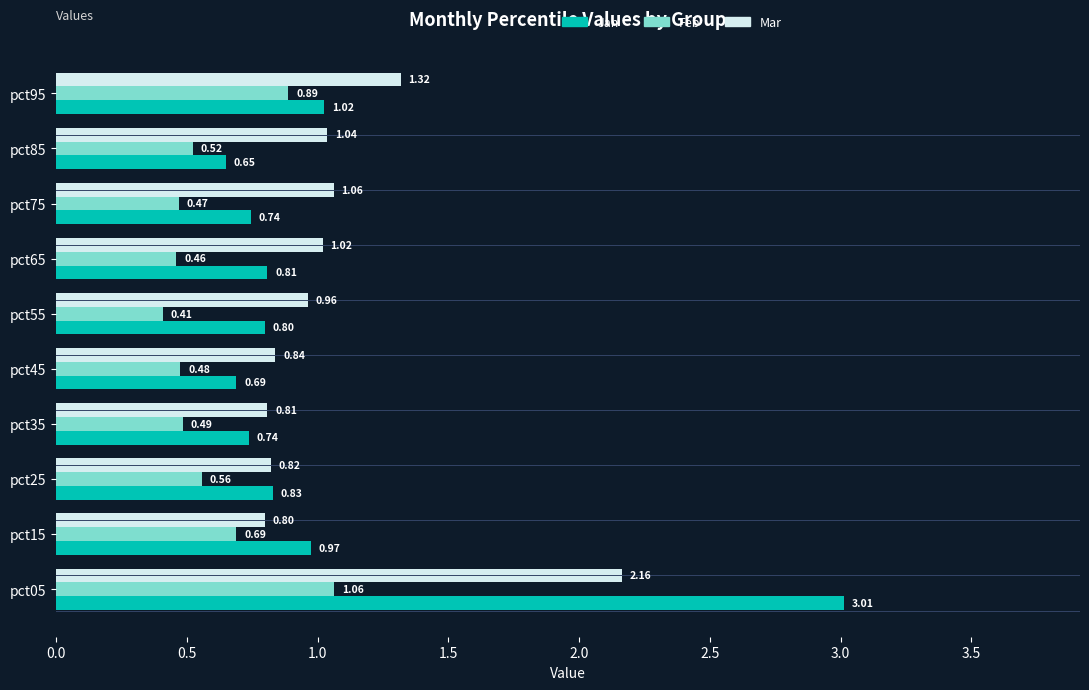

Which series has the largest total across all categories?

Mar